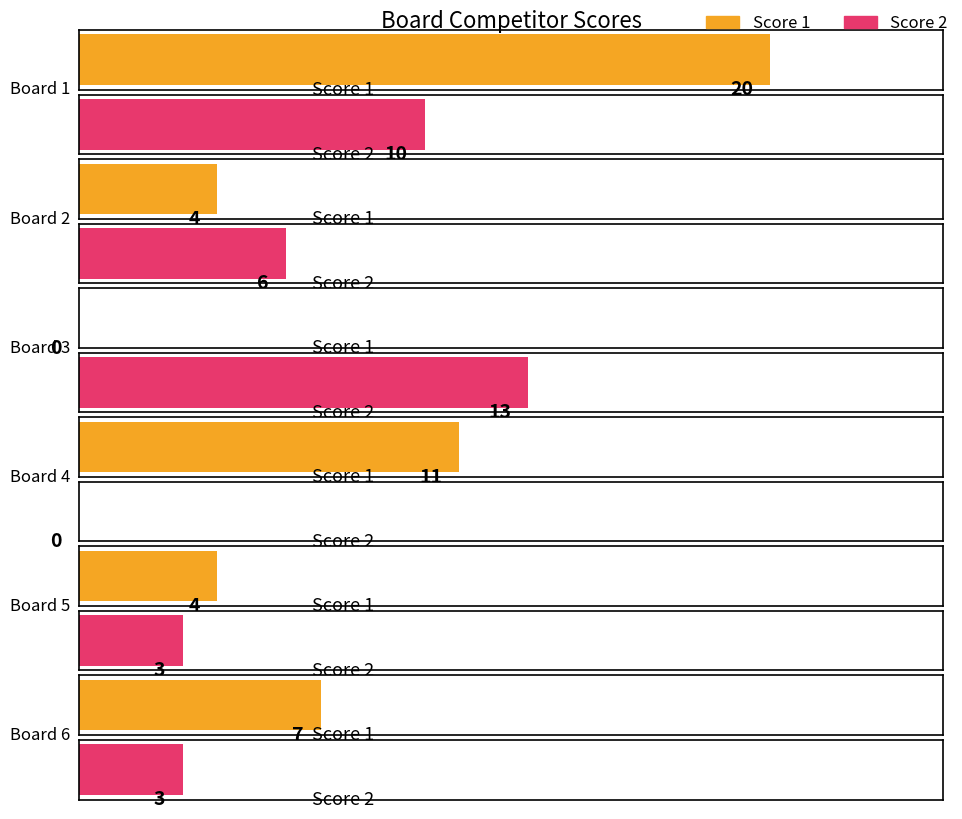

What is the approximate value of Score 2 at 1, to the nearest 5?

10